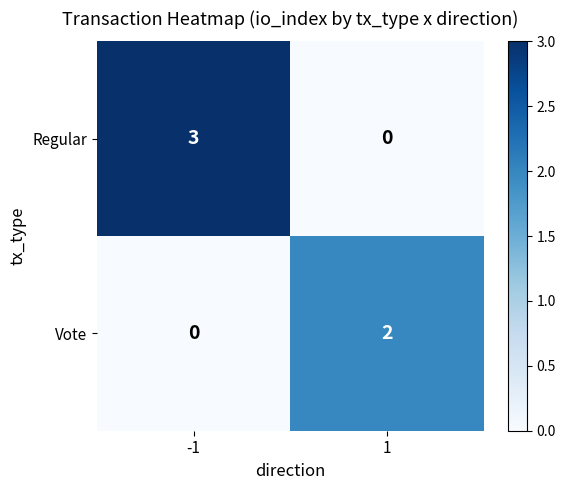

Rank the series by their average value, from lowest to highest.

Vote, Regular